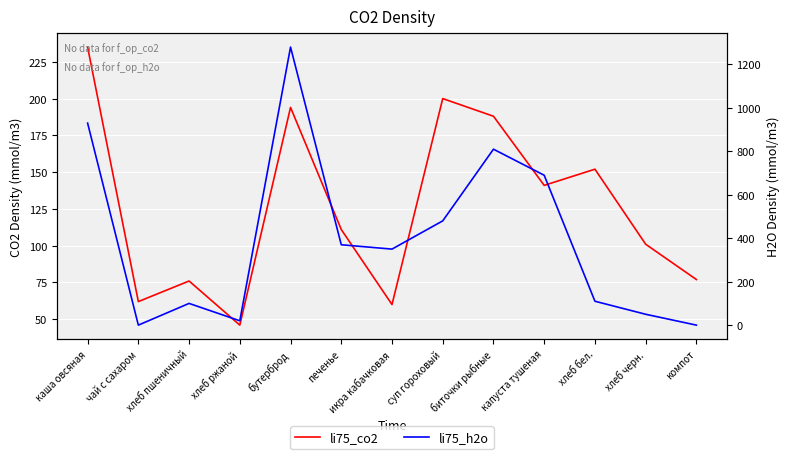

Count the number of data series in this chart.

2